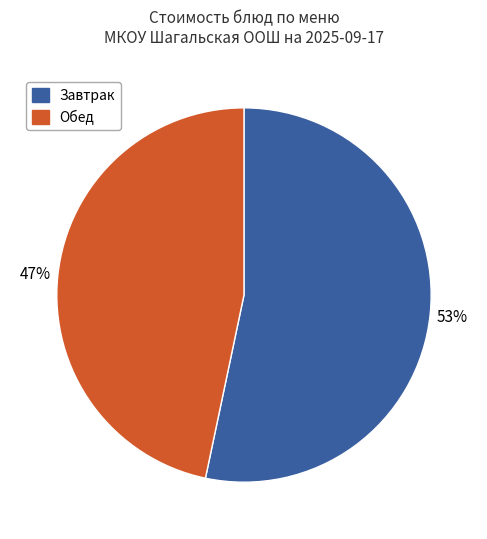

To the nearest percent, what is the average slice percentage?

50%